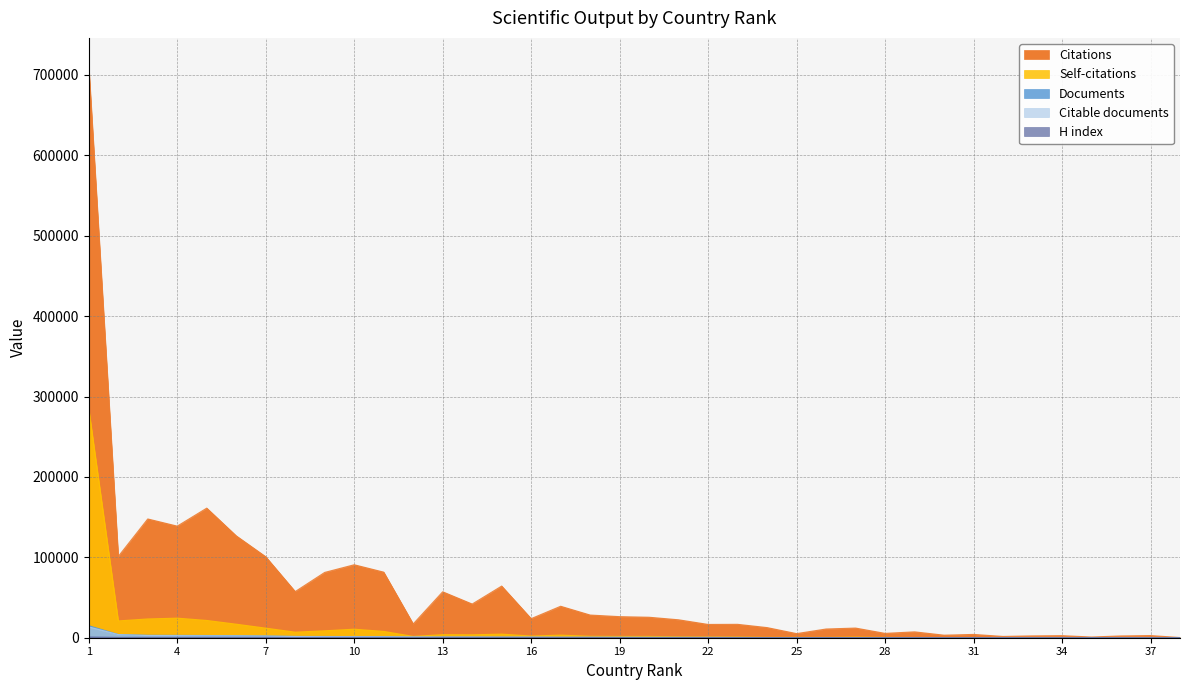

Which series has the largest range (max minus min)?

Citations